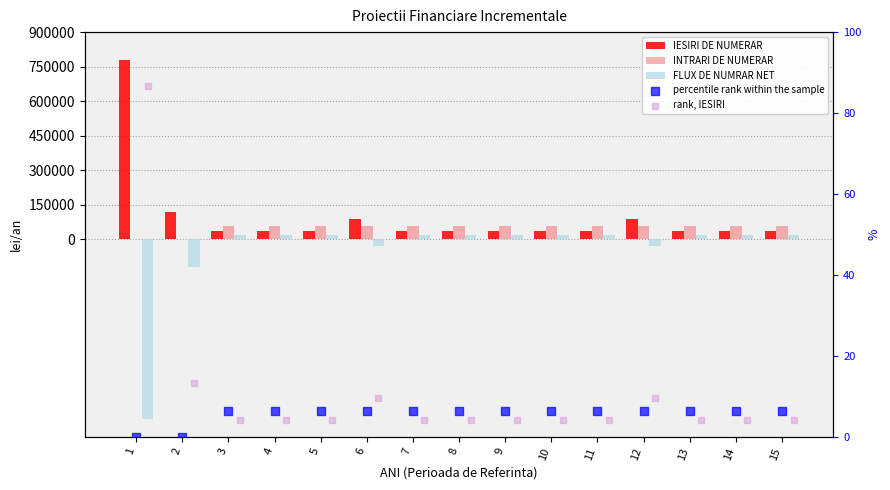

Is the value of rank, IESIRI at 1 greater than the value of FLUX DE NUMRAR NET at 10?

No